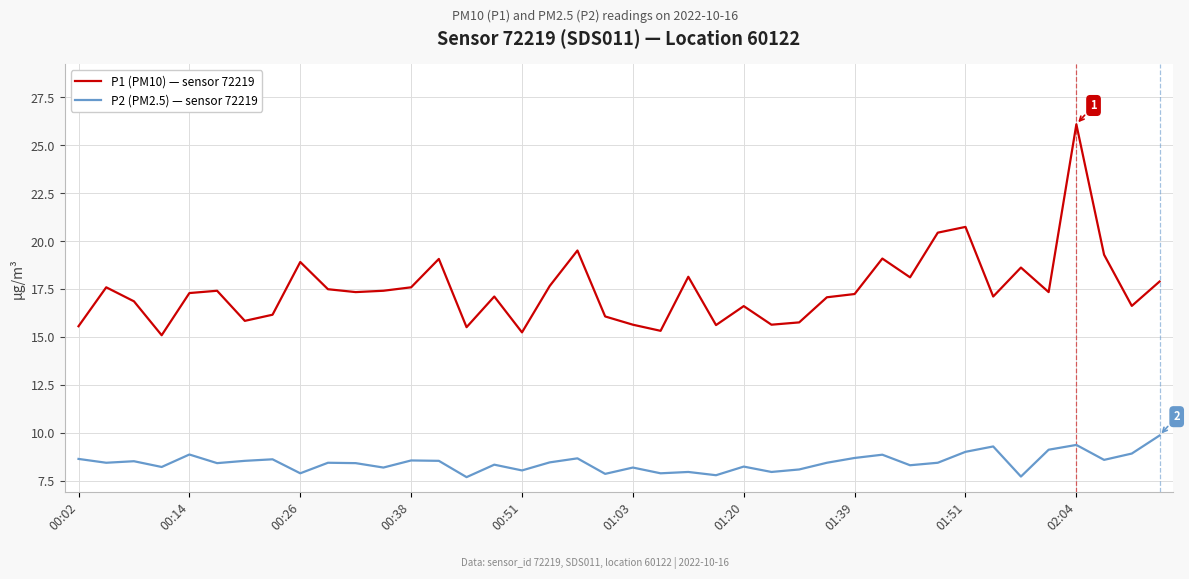

What is the difference between the maximum and minimum values in the P2 (PM2.5) — sensor 72219 series?

2.2